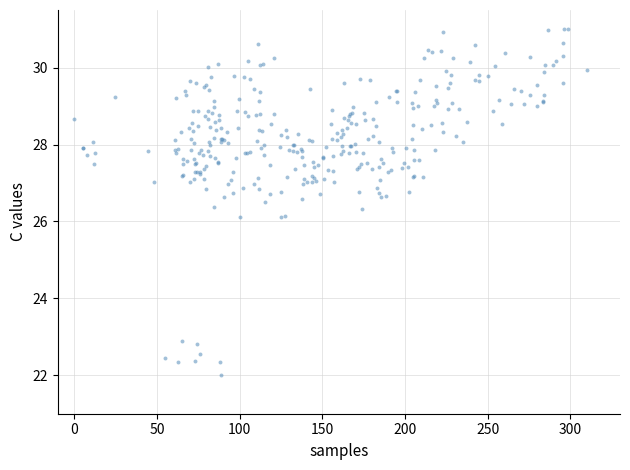

What is the range of X values (max minus min)?

310.0